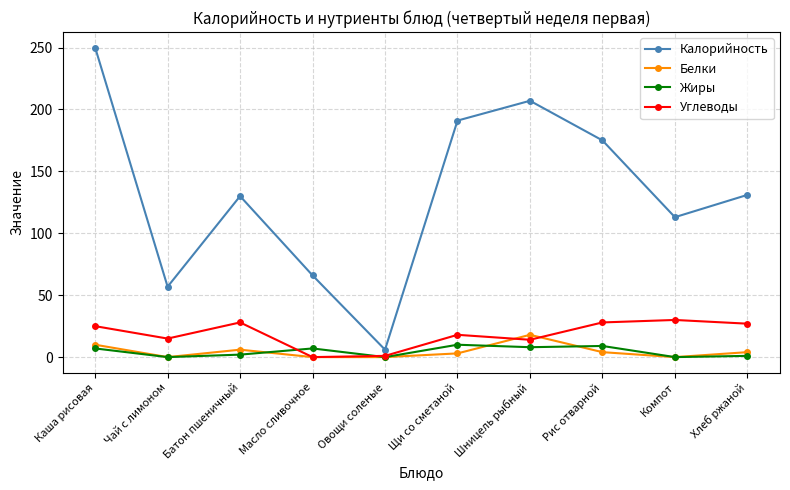

True or false: Жиры and Белки cross at least once.

True